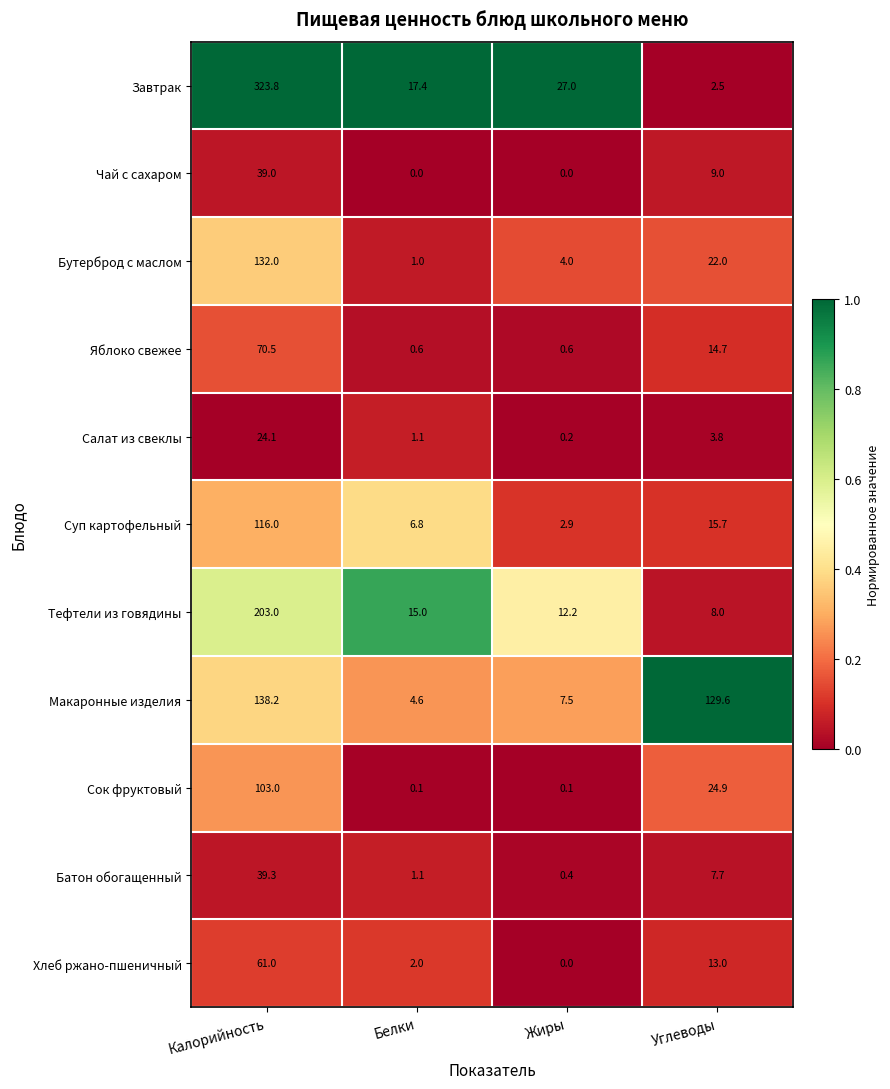

What is the sum of all Тефтели из говядины values?

238.2